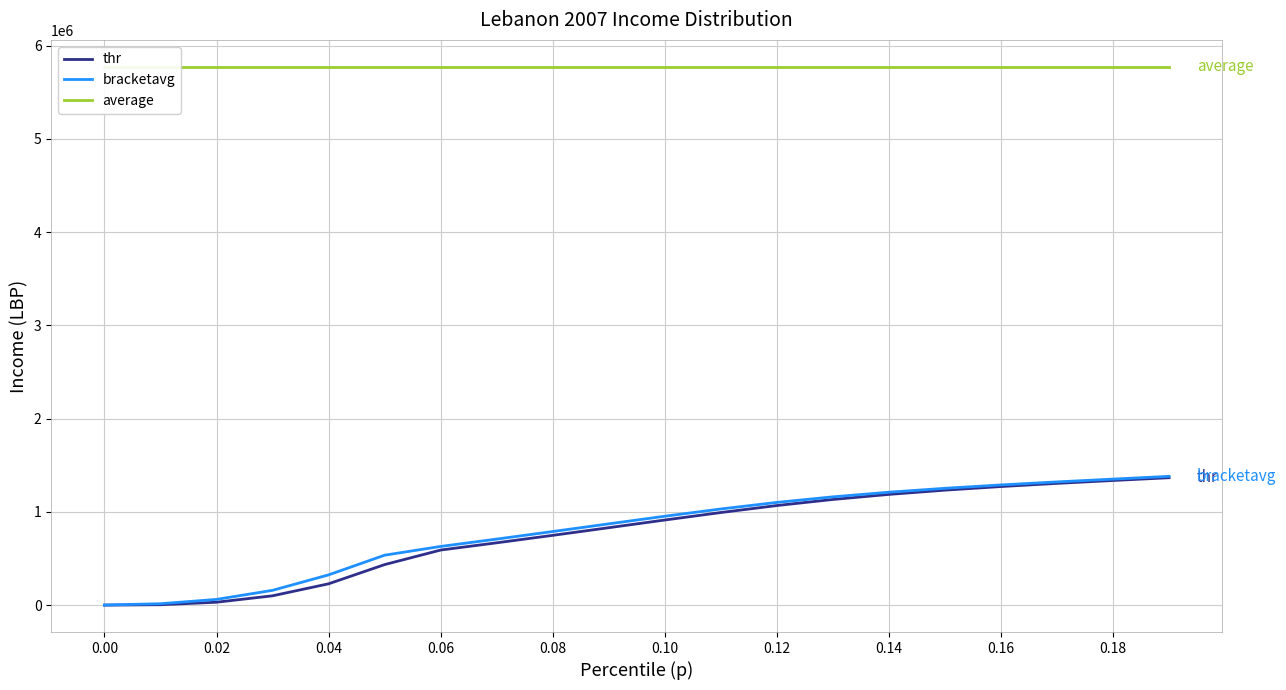

What is the maximum value for bracketavg?

1382113.0